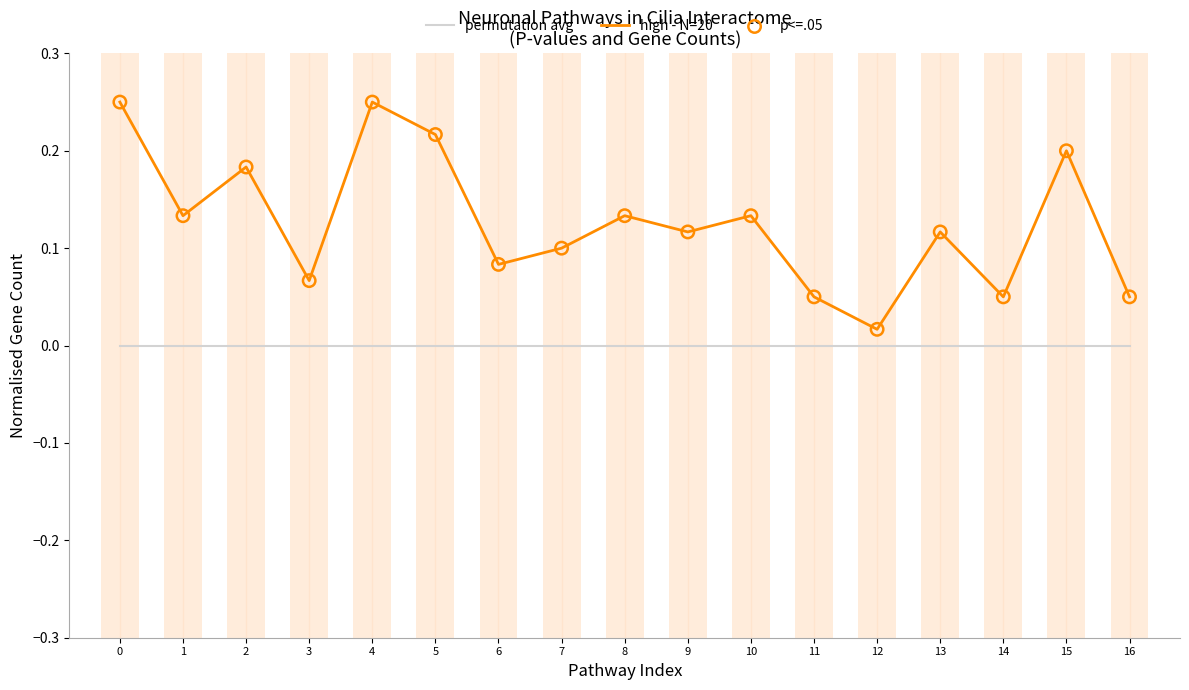

What is the total value across all series at 2?

0.4